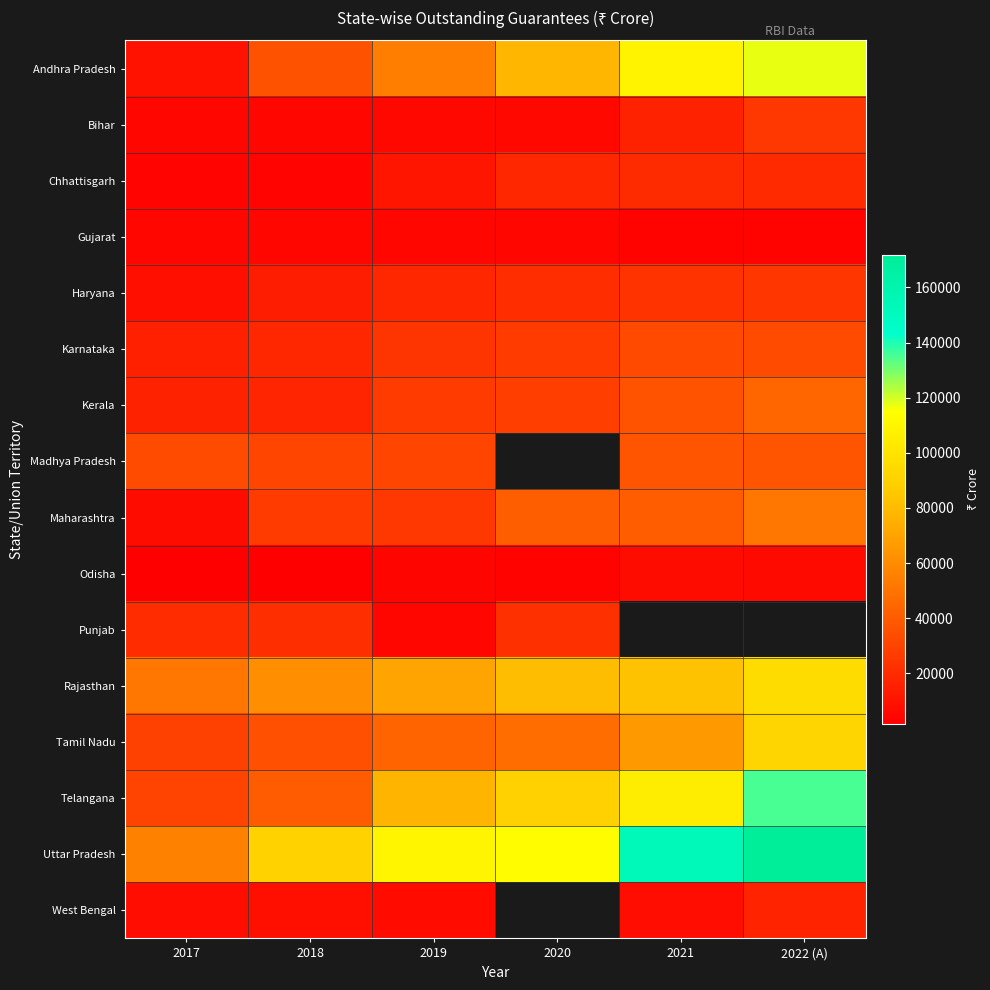

Which series changed the most between 2019 and 2020?

Andhra Pradesh